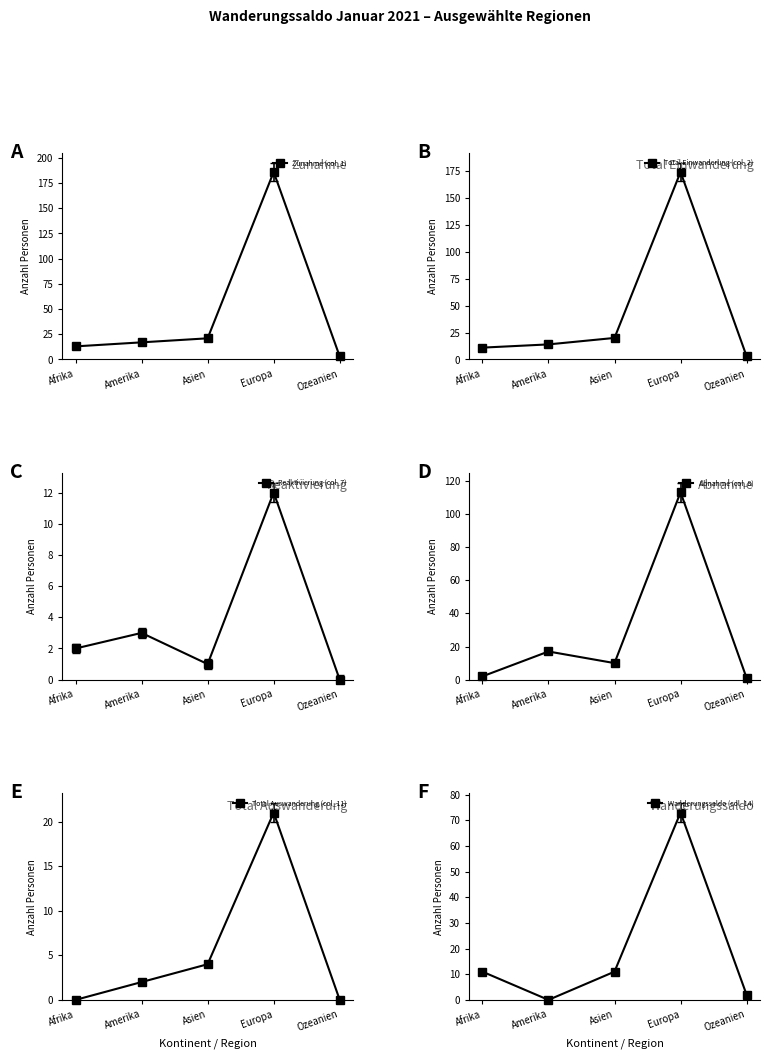

What is the total value across all series at Ozeanien?

9